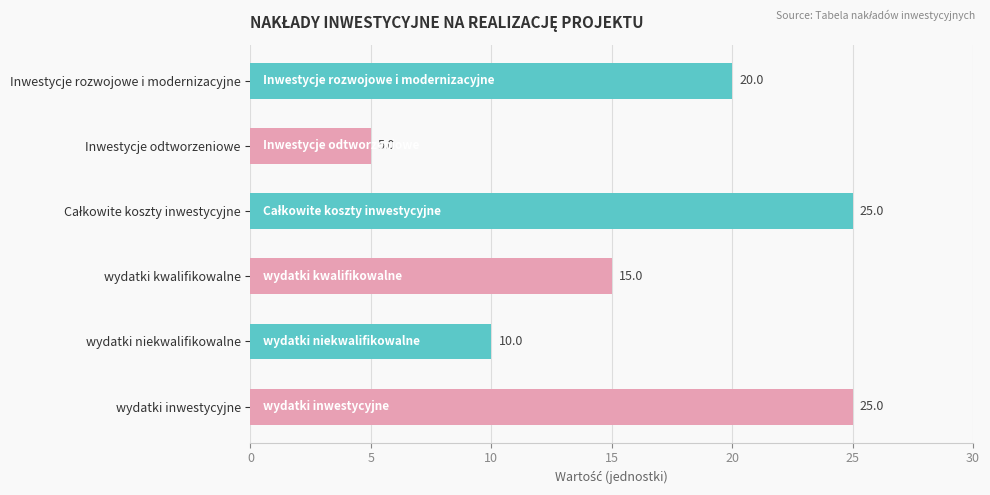

Reading top to bottom, transcribe all the data shown in this chart.

20	5	25	15	10	25